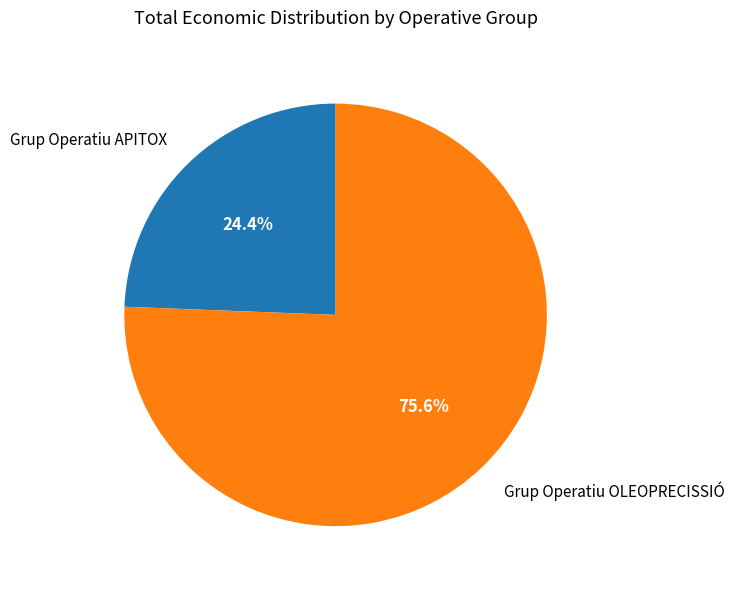

To the nearest percent, what is the difference between the Grup Operatiu OLEOPRECISSIÓ and Grup Operatiu APITOX slice percentages?

51%